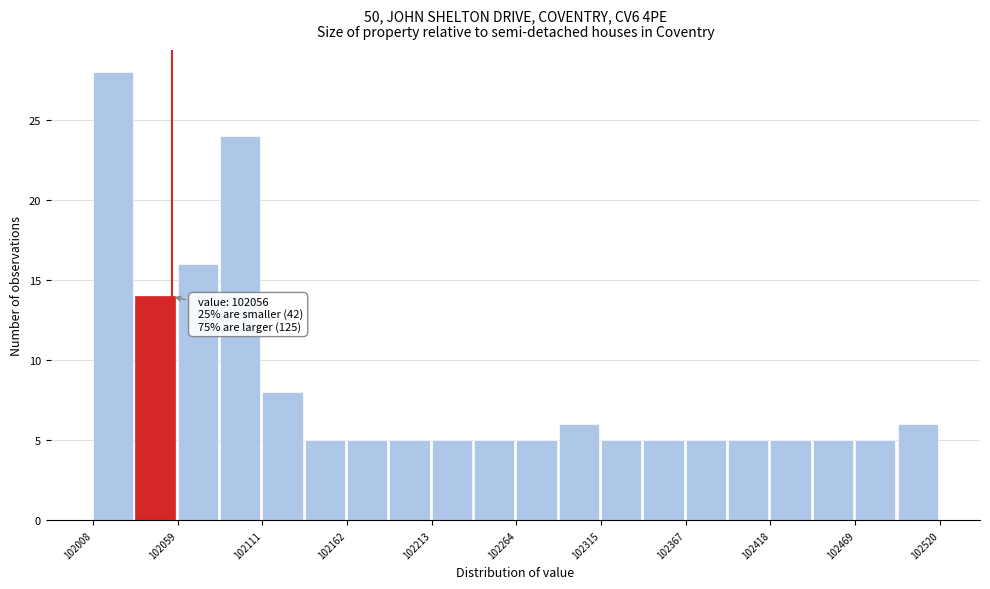

Around what value on the x-axis is the tallest bar? Give the approximate position of its centre, as read against the axis.

102020